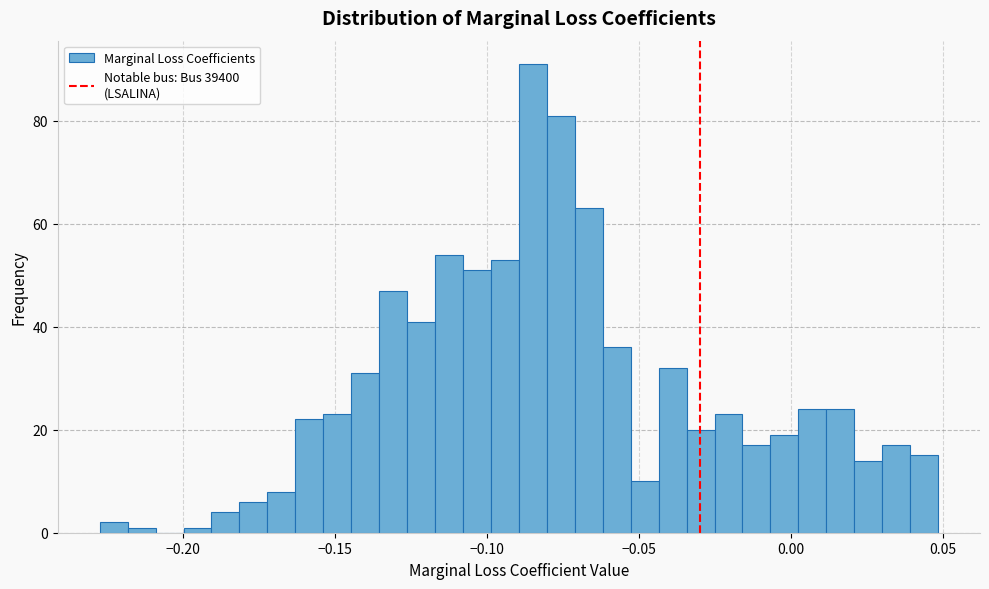

Around what value on the x-axis is the tallest bar? Give the approximate position of its centre, as read against the axis.

-0.085